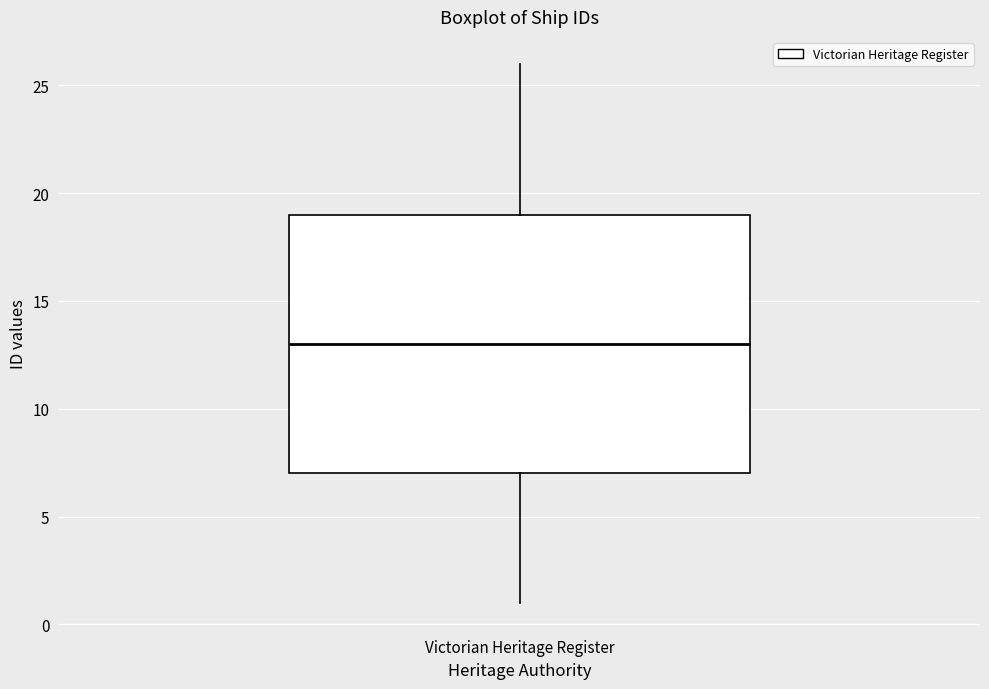

Transcribe this box plot: give where the median line is, the range the box spans, and where the two whiskers end, as read against the y-axis. The values are not printed on the chart, so give them approximately, as read against the axis.

median 13, box 7 to 19, whiskers 1 to 26